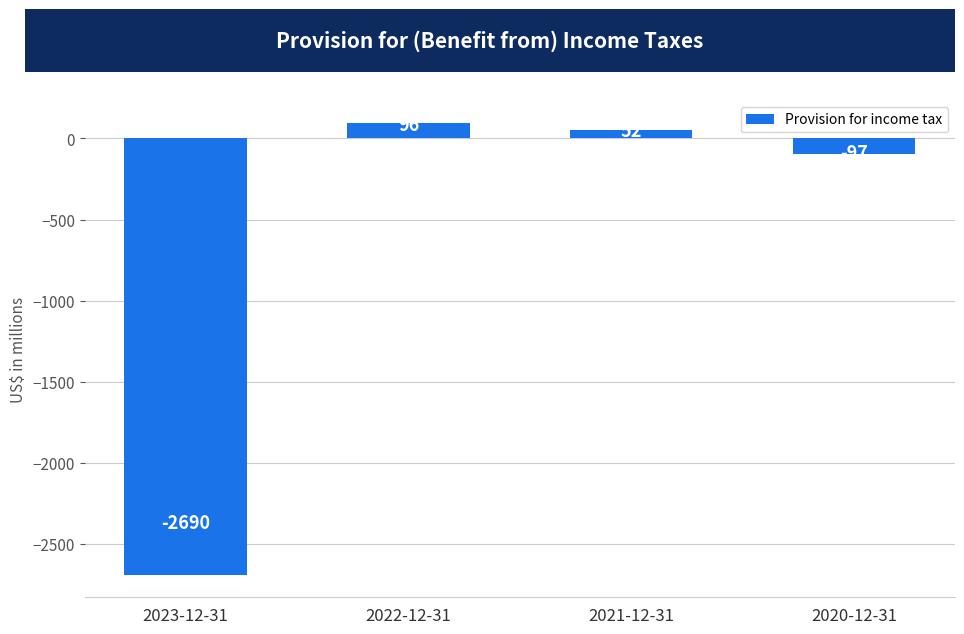

What is the smallest value displayed?

-2690